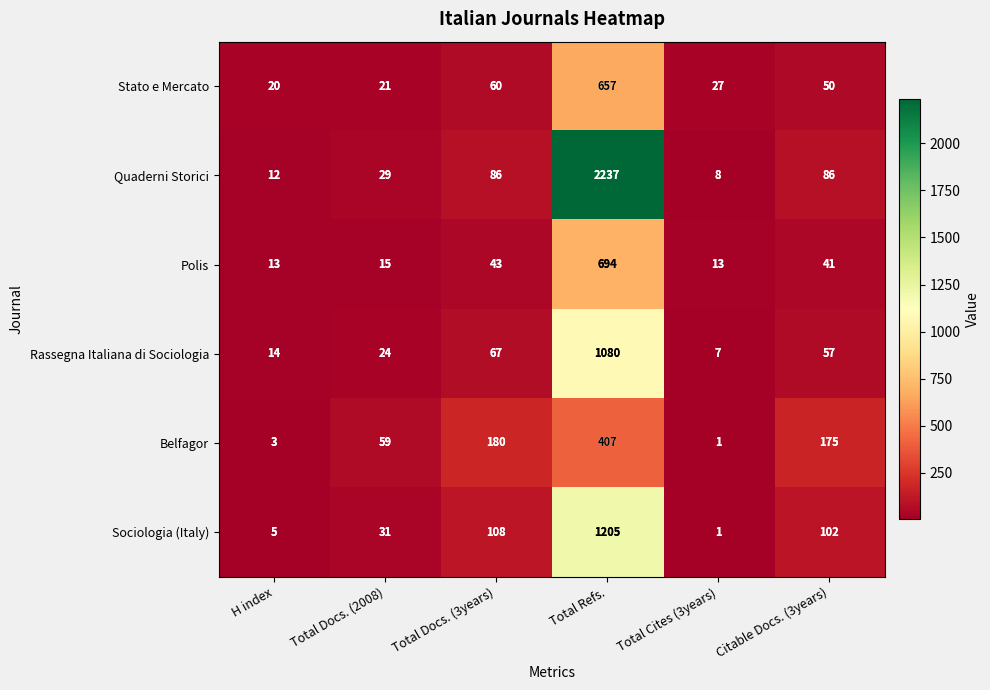

What is the difference between the highest and lowest values at Total Cites (3years)?

26